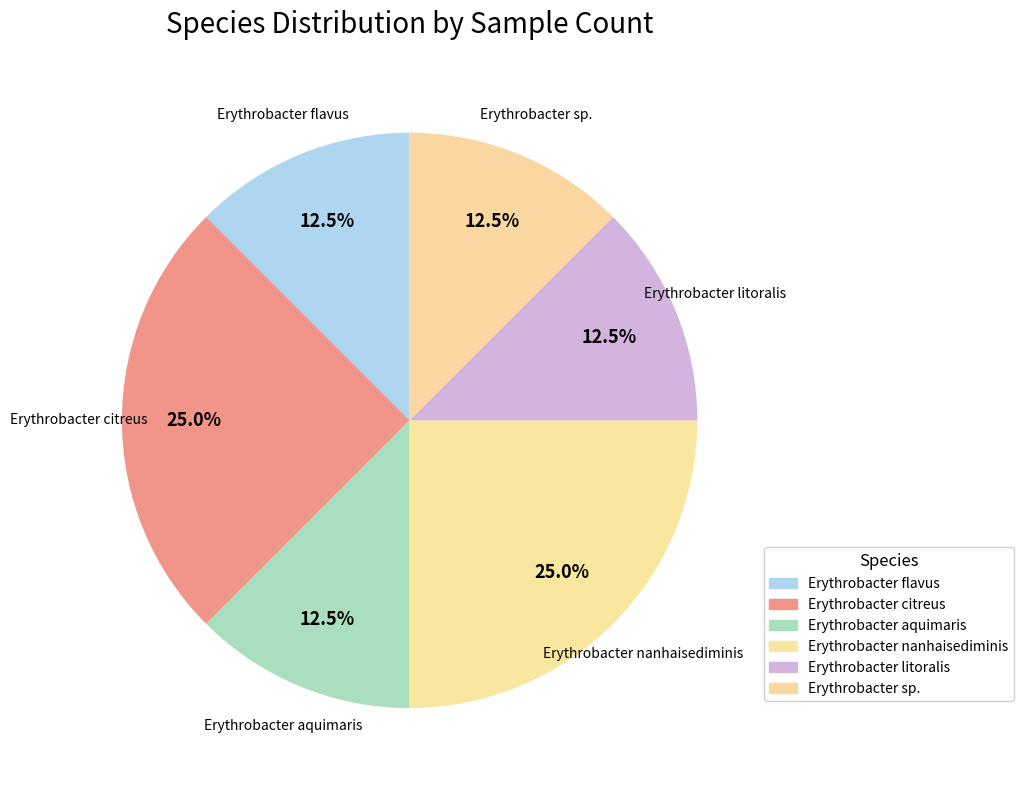

How many segments does this pie chart have?

6